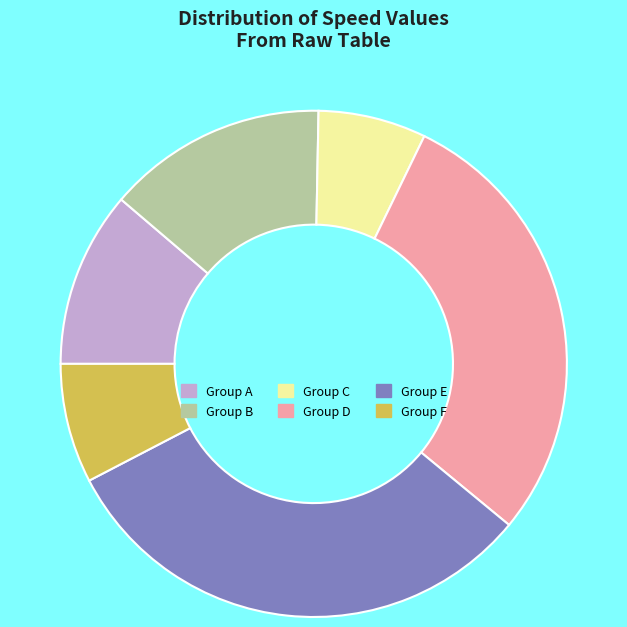

Approximately how many times larger is the value at Group A compared to Group F?

1.5